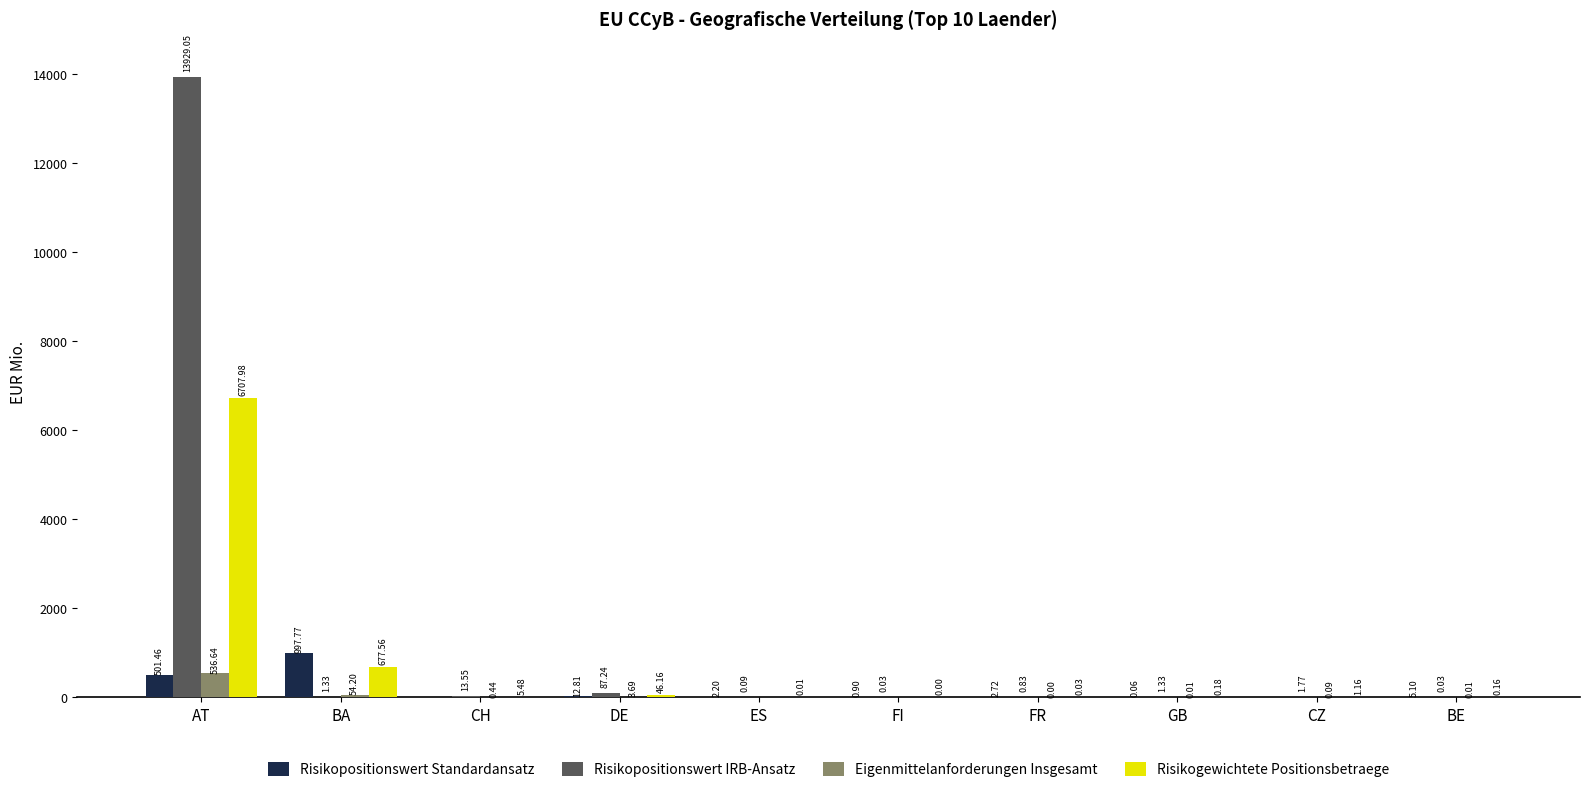

What is the total value across all series at ES?

2.3